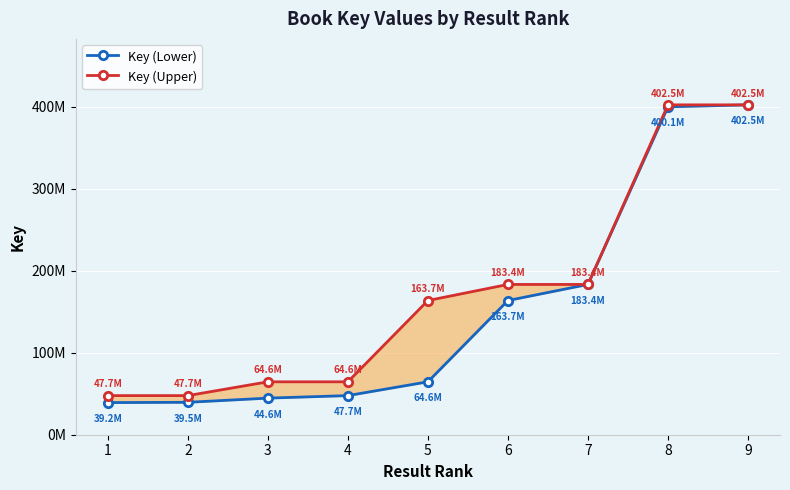

Is this an area chart (filled region under the line)?

No